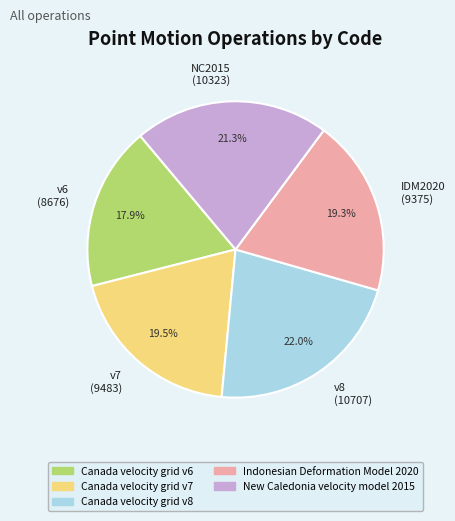

Do IDM2020 (9375) and v8 (10707) together represent more than half of the pie?

No